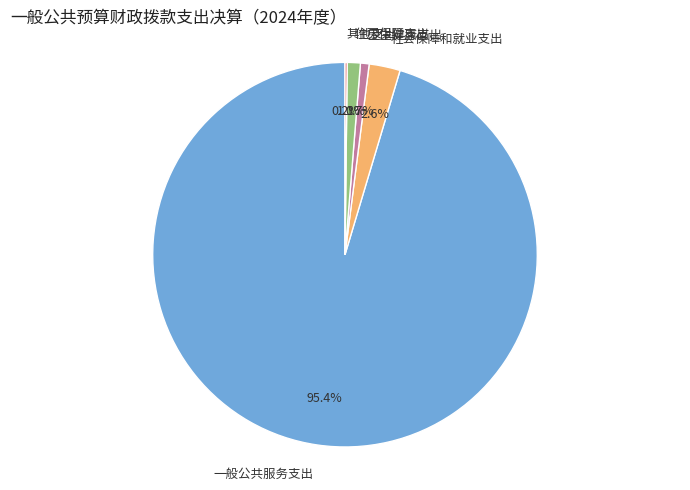

Which category has the biggest portion of the pie?

一般公共服务支出